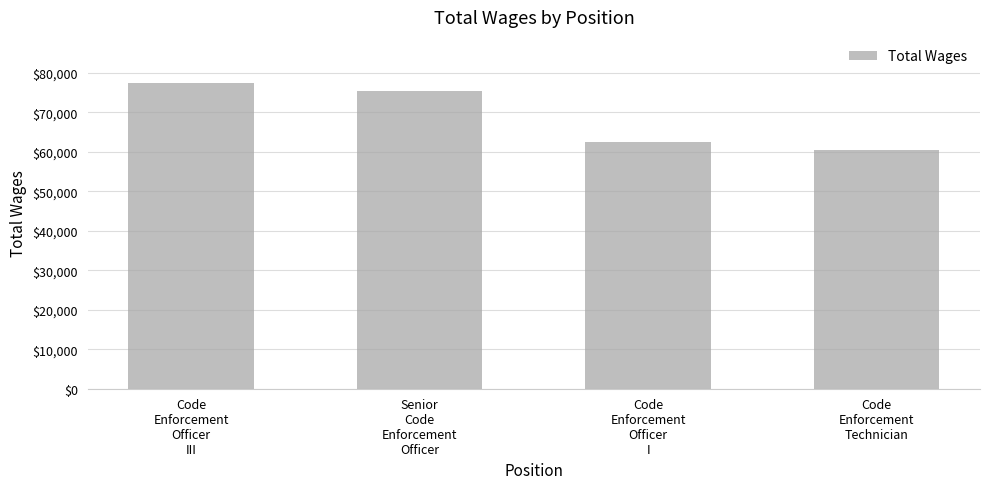

Where does the data first go above 75305?

Code
Enforcement
Officer
III